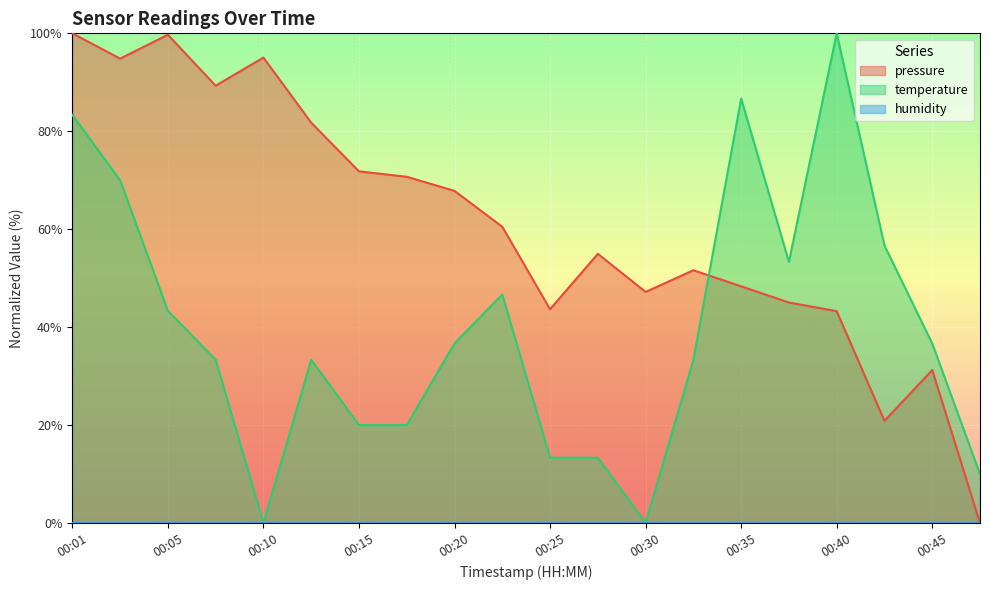

Reading left to right, extract all data points from this chart.

pressure: 00:01=100.0	00:03=94.8	00:05=99.7	00:08=89.3	00:10=95.1	00:13=81.8	00:15=71.8	00:18=70.7	00:20=67.8	00:23=60.5	00:25=43.7	00:27=55.0	00:30=47.2	00:32=51.6	00:35=48.3	00:37=45.0	00:40=43.3	00:42=20.9	00:45=31.2	00:47=0.0
temperature: 00:01=83.3	00:03=70.0	00:05=43.3	00:08=33.3	00:10=0.0	00:13=33.3	00:15=20.0	00:18=20.0	00:20=36.7	00:23=46.7	00:25=13.3	00:27=13.3	00:30=0.0	00:32=33.3	00:35=86.7	00:37=53.3	00:40=100.0	00:42=56.7	00:45=36.7	00:47=10.0